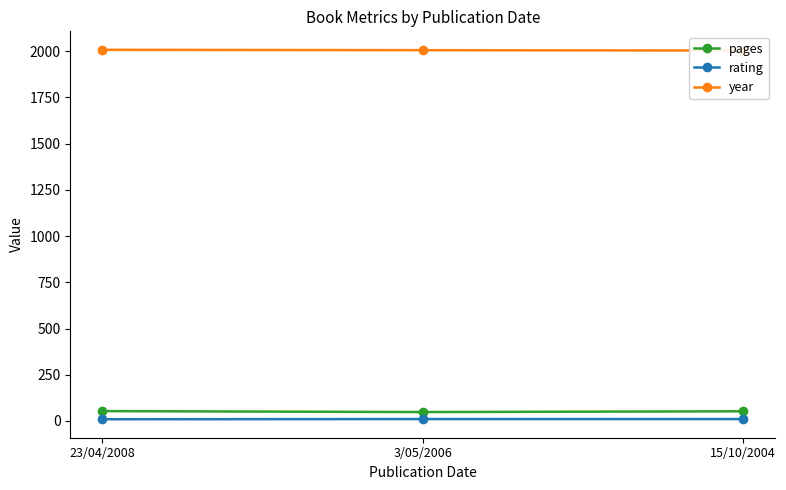

What is the total value across all series at 15/10/2004?

2066